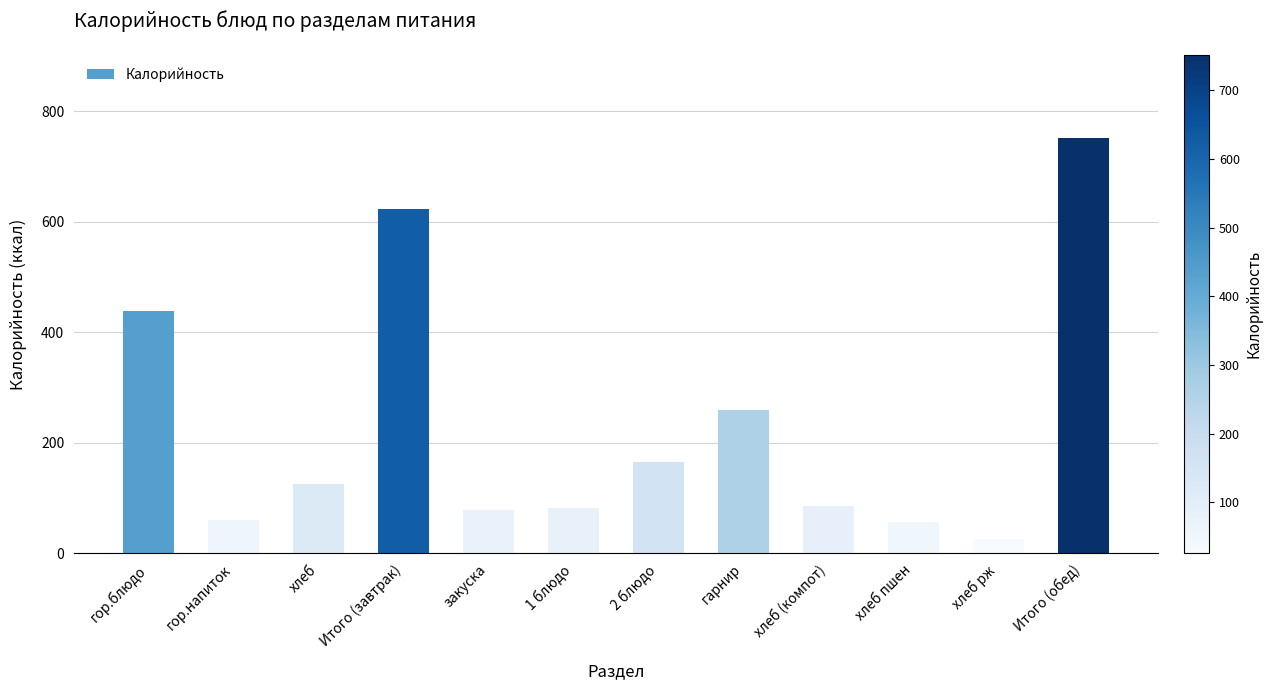

What is the difference between the maximum and minimum values?

725.7